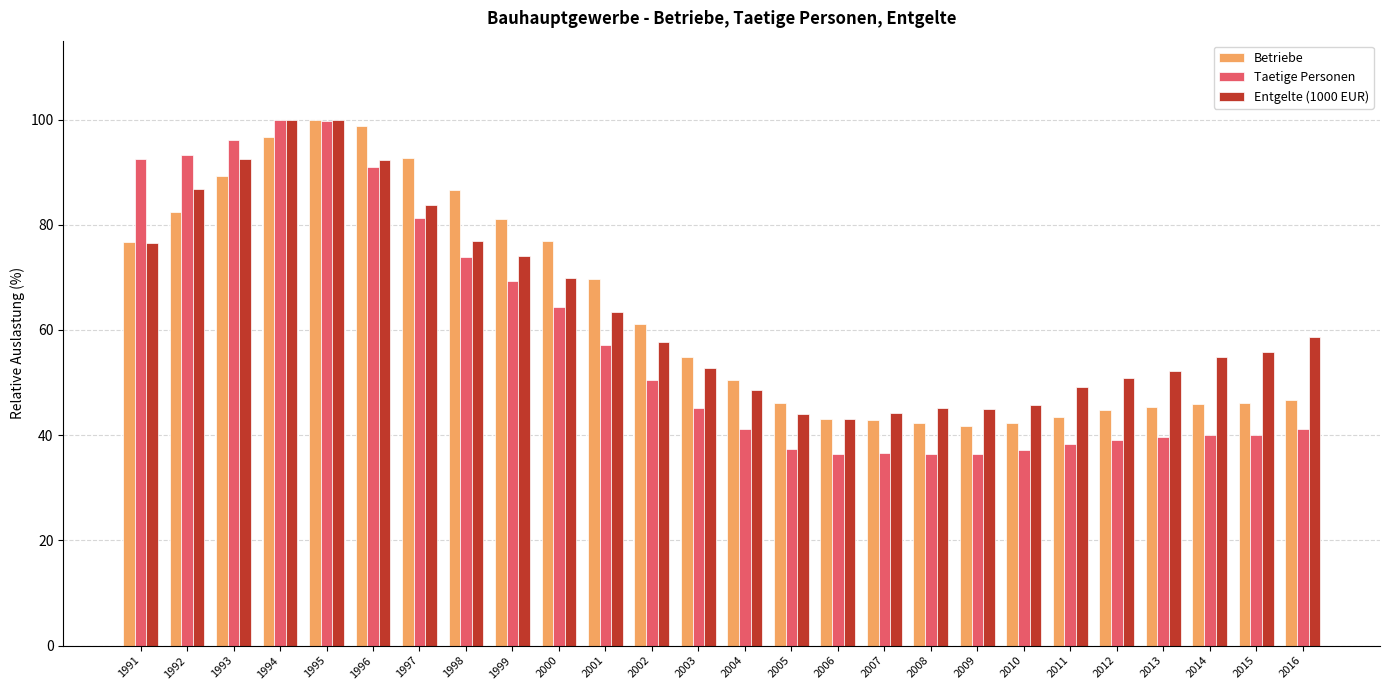

What is the total value across all series at 1993?

277.9